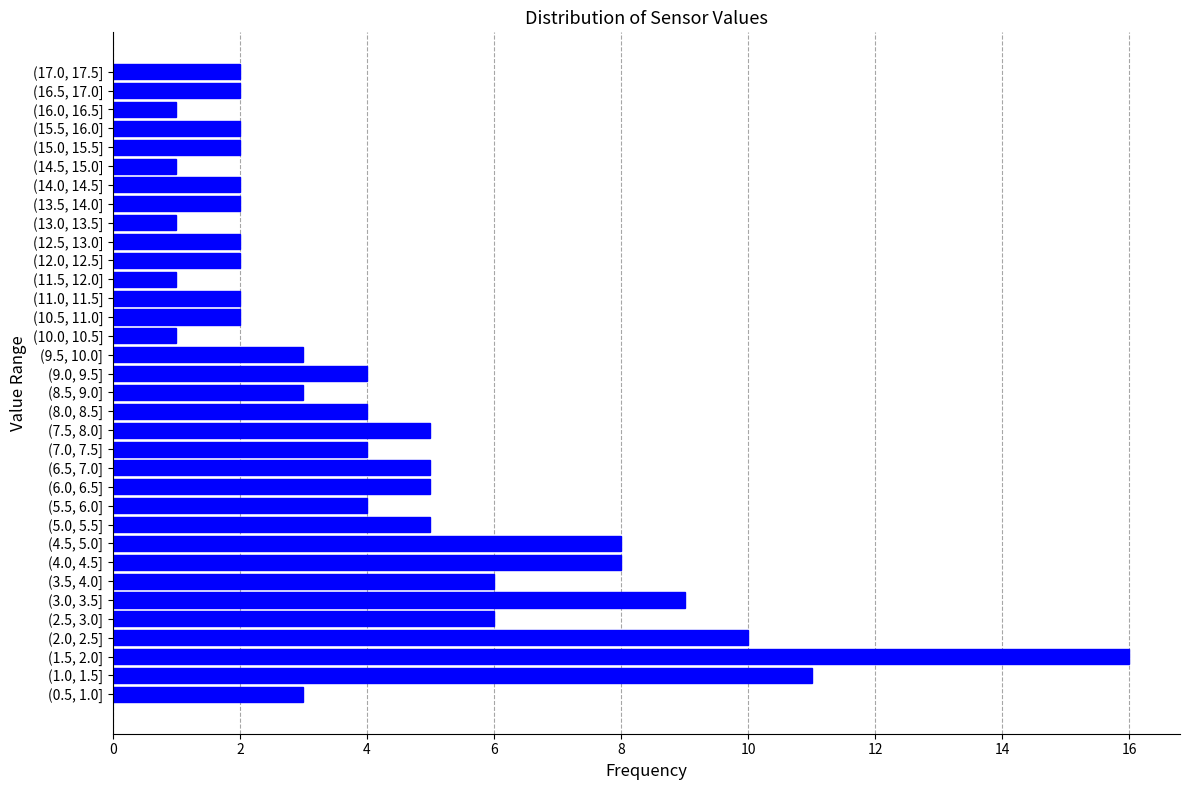

What is the difference between the maximum and minimum values?

15